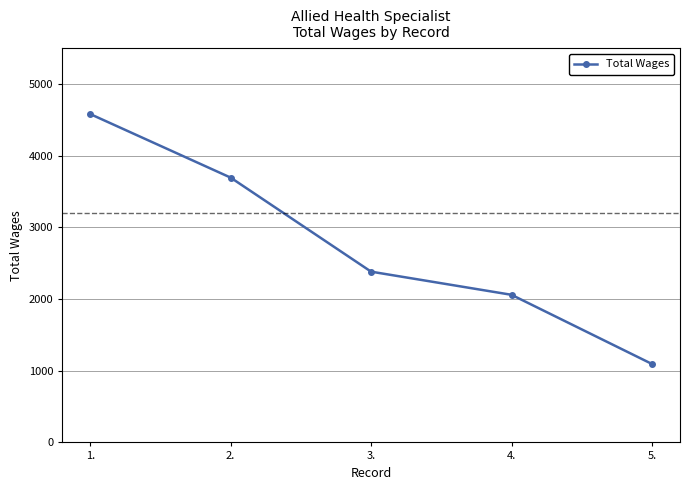

True or false: the data shows 4582 at 1..

True